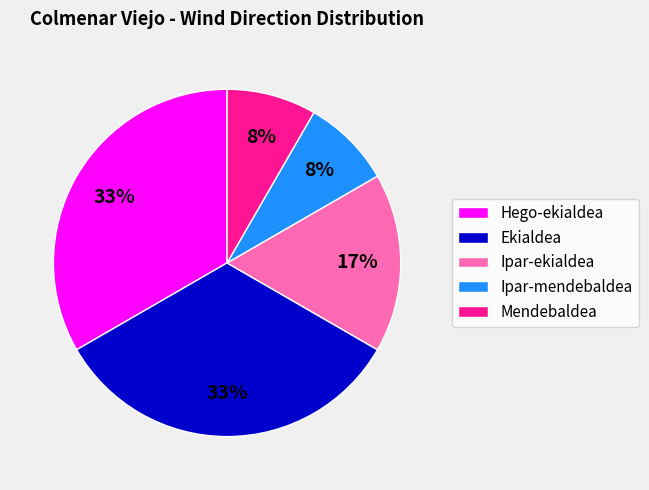

Does Ipar-ekialdea represent more than half of the total?

No